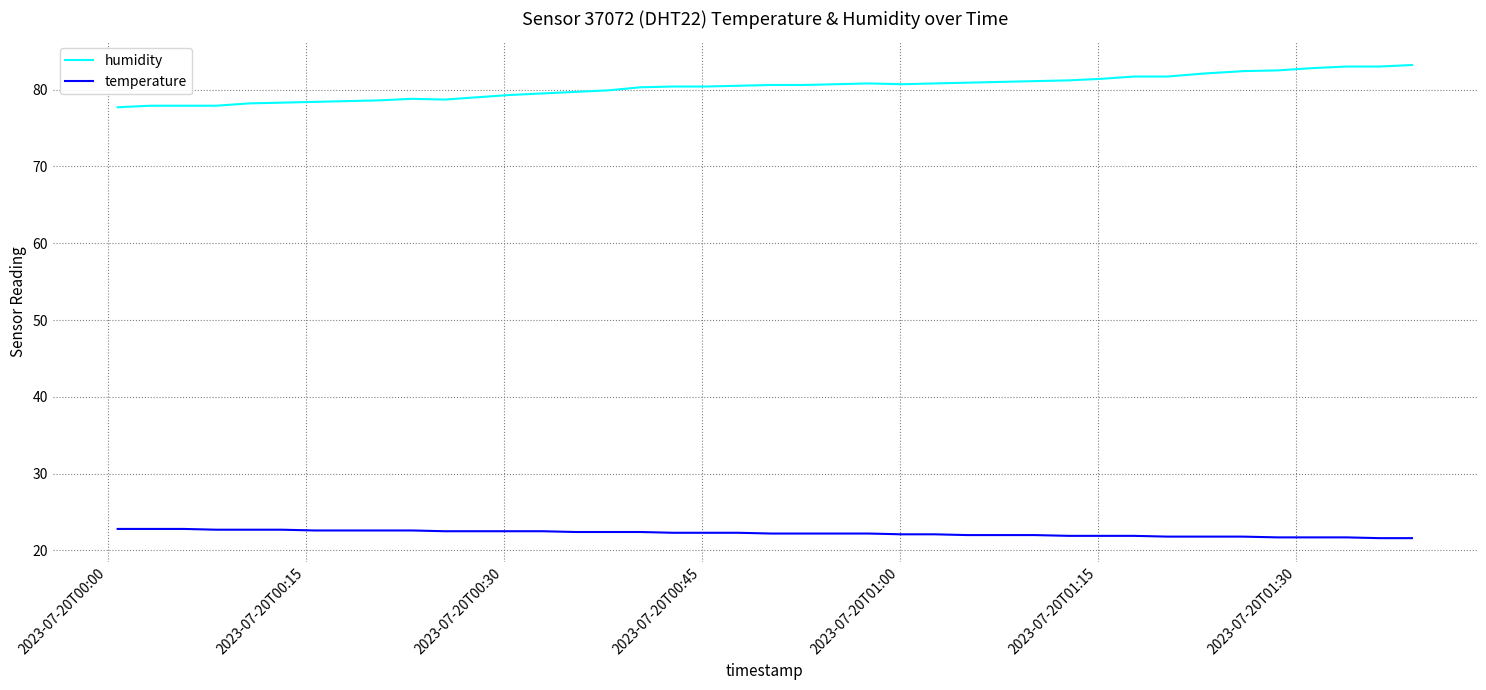

Which series has the largest total across all categories?

humidity